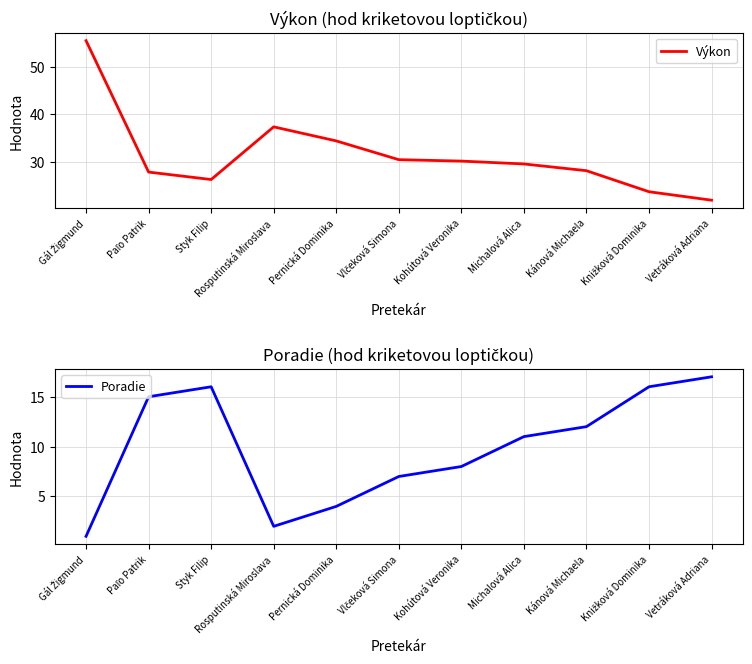

What are all the series names shown in the legend?

Výkon, Poradie